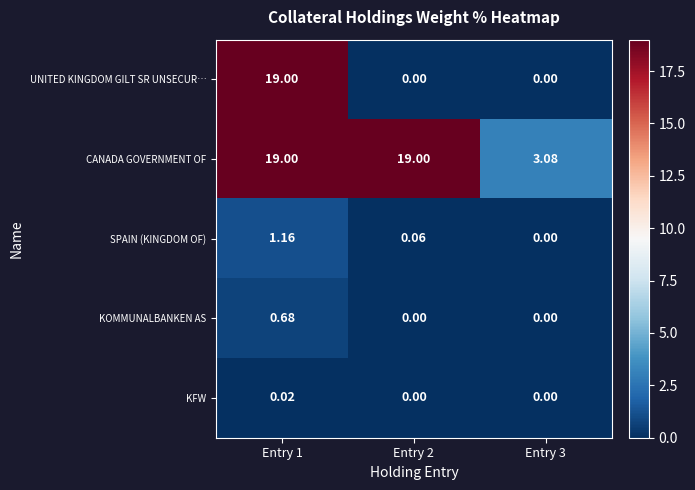

Which series has the largest range (max minus min)?

UNITED KINGDOM GILT SR UNSECUR…